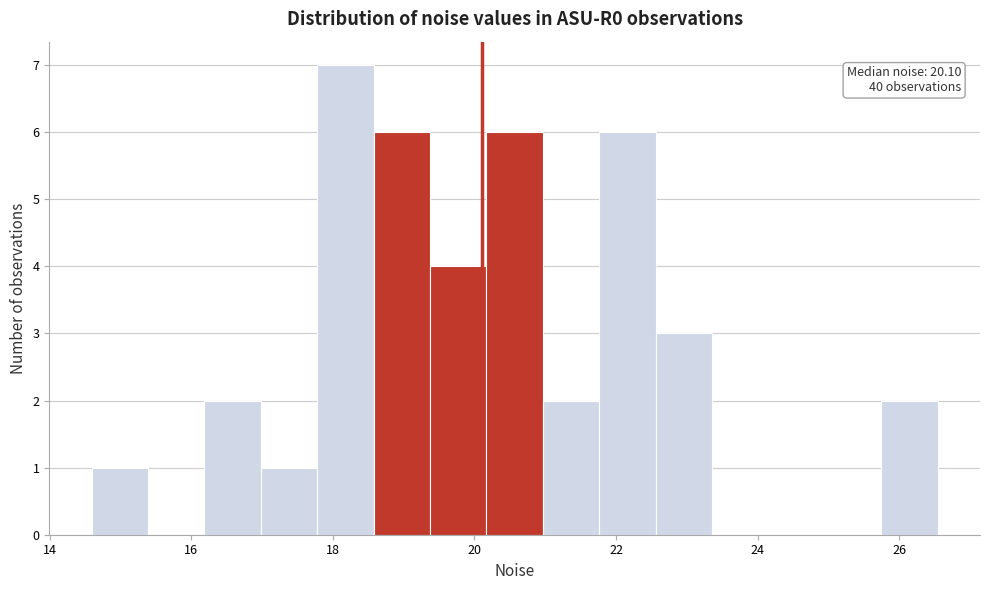

Read against the x-axis, roughly where is the centre of the tallest bar?

18.2